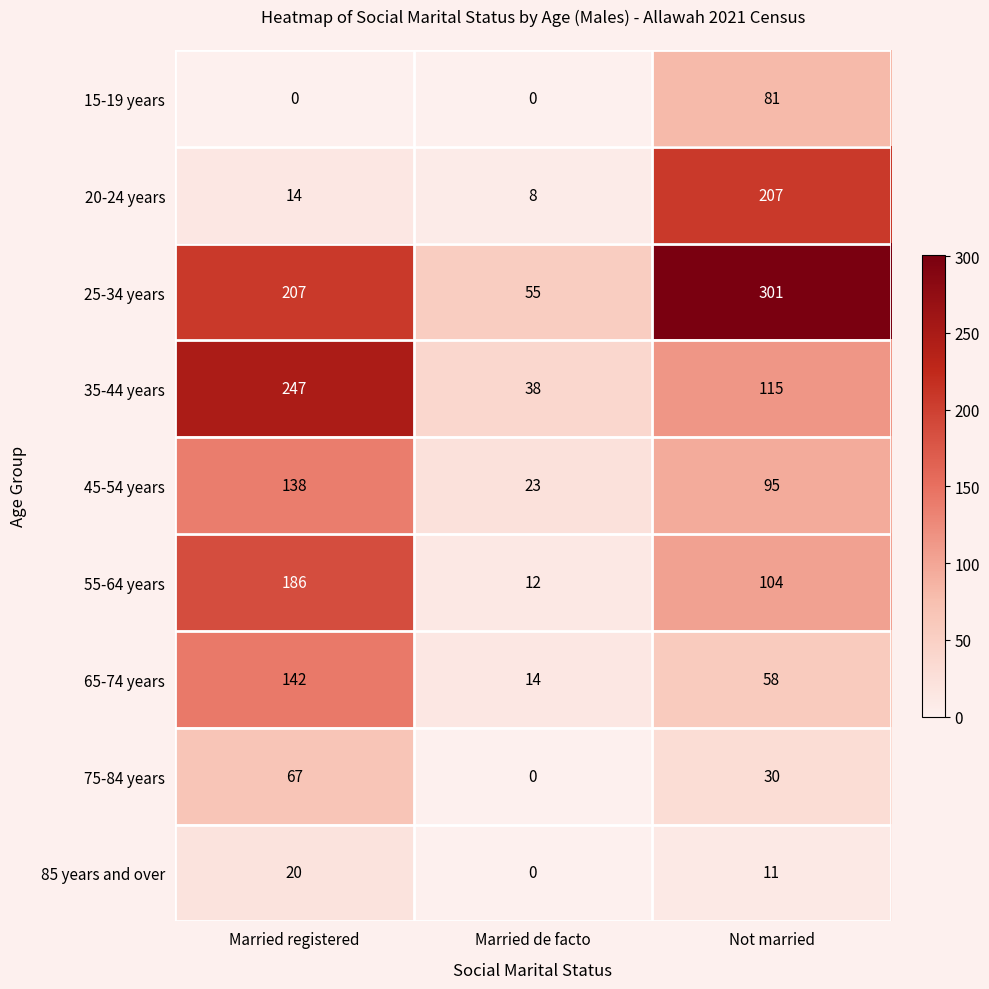

How many distinct data groups are displayed?

9